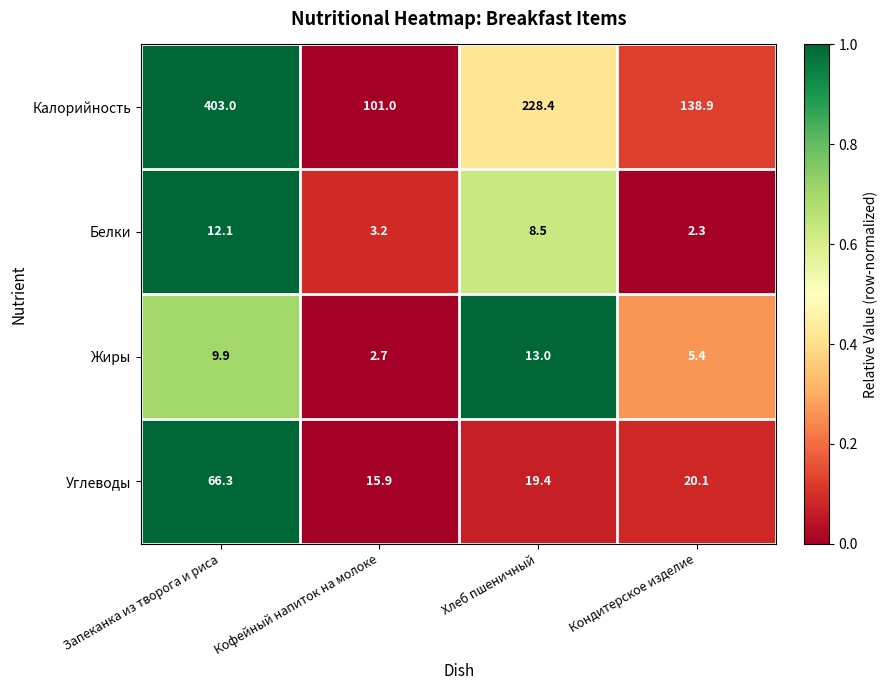

Which series has the largest range (max minus min)?

Калорийность